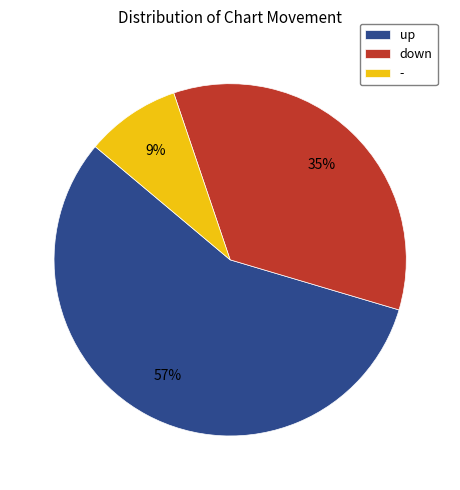

Does any single category account for the majority?

Yes